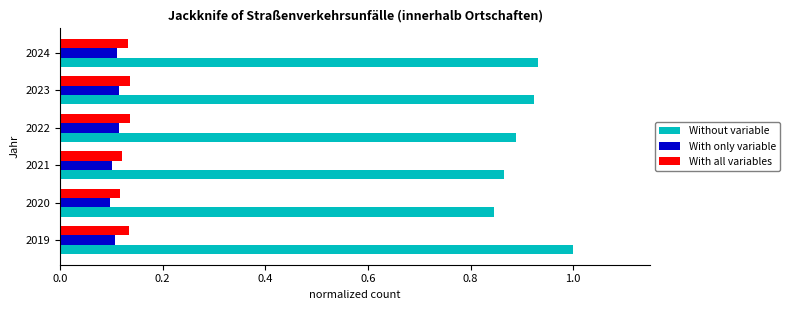

Is it true that With only variable equals 0.1 at 2020?

True